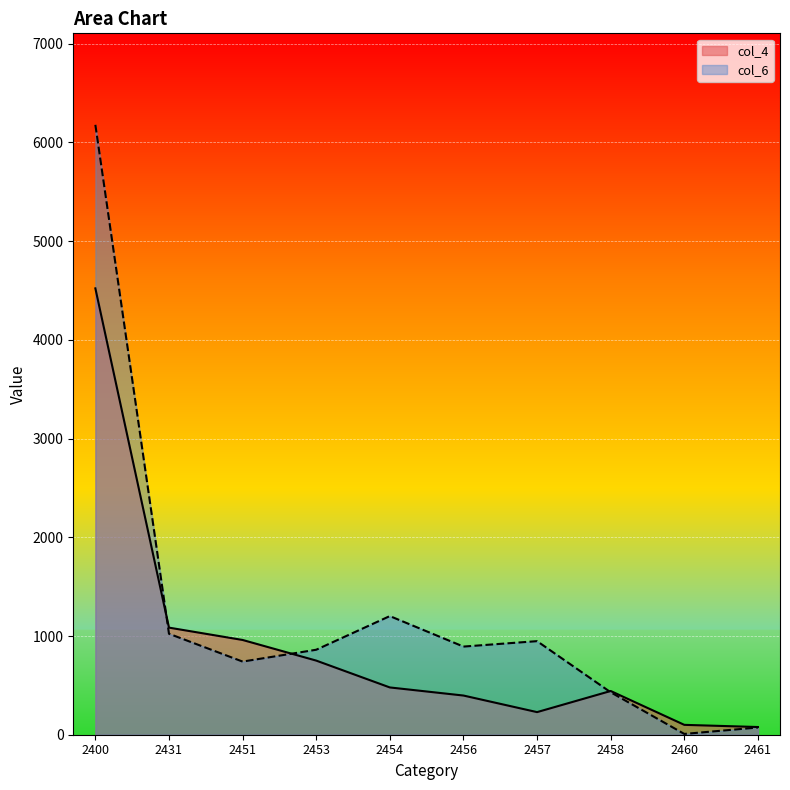

What is the sum of all col_4 values?

9044